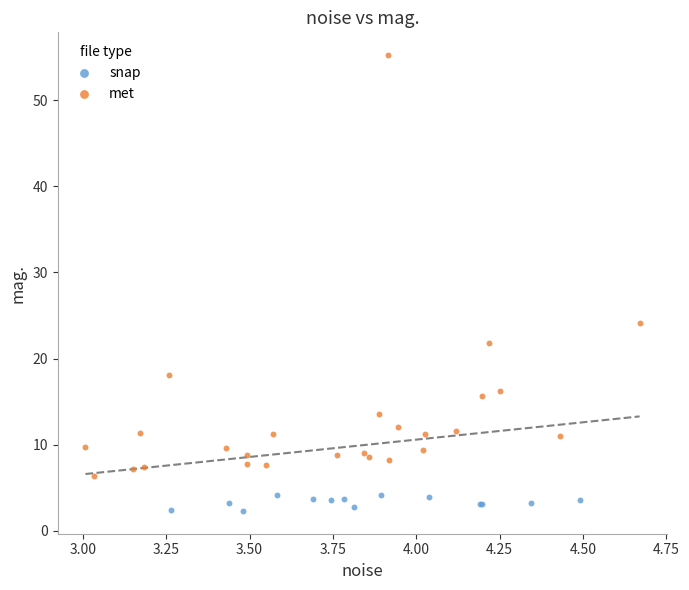

Which series contains the highest Y value?

met